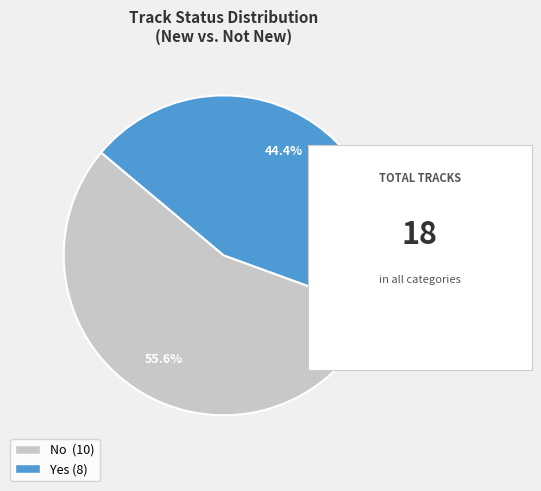

To the nearest percent, what is the difference between the largest and smallest slice percentages?

11%